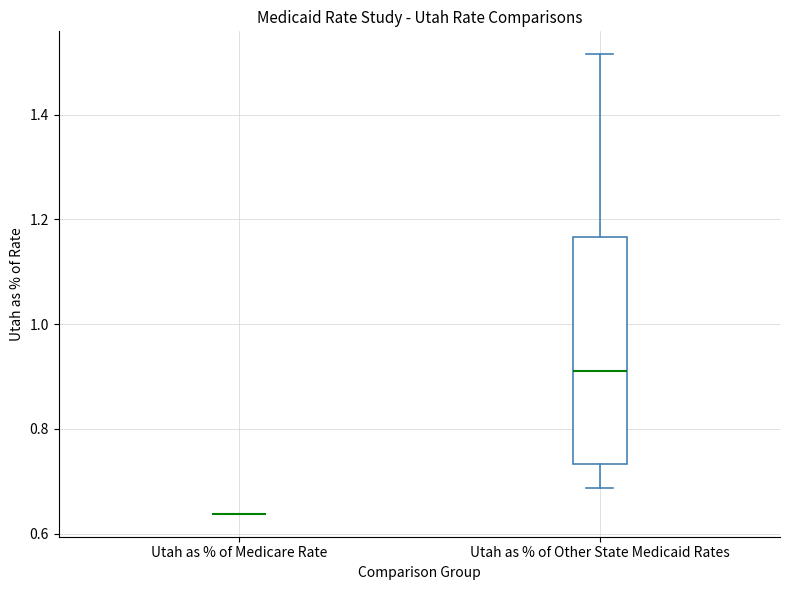

Reading left to right, read every box against the y-axis: the position of its median line, the range the box covers, and the ends of its whiskers. The values are not printed on the chart, so give them approximately, as read against the axis.

Utah as % of Medicare Rate: box collapsed to a line at 0.64, whiskers 0.64 to 0.64
Utah as % of Other State Medicaid Rates: median 0.92, box 0.74 to 1.16, whiskers 0.68 to 1.52